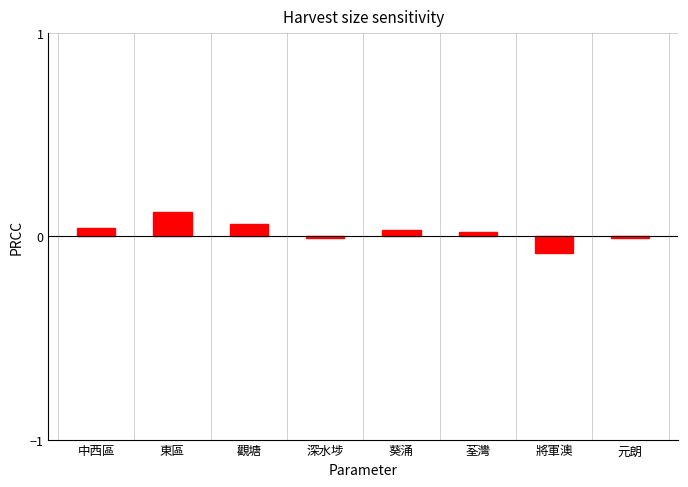

Between 東區 and 荃灣, which is larger?

東區